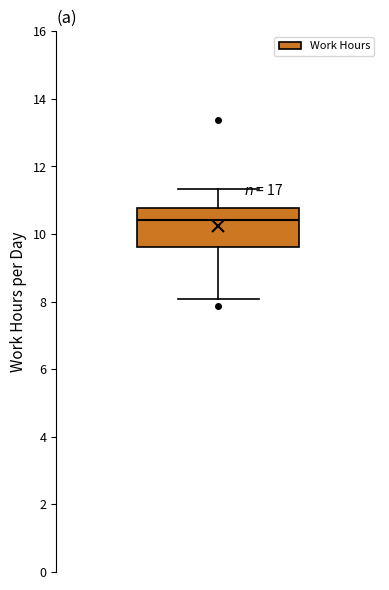

Read this box plot against the y-axis: the position of the median line, the range covered by the box, and the ends of both whiskers. The values are not printed on the chart, so give them approximately, as read against the axis.

median 10.4, box 9.6 to 10.8, whiskers 8.0 to 11.4